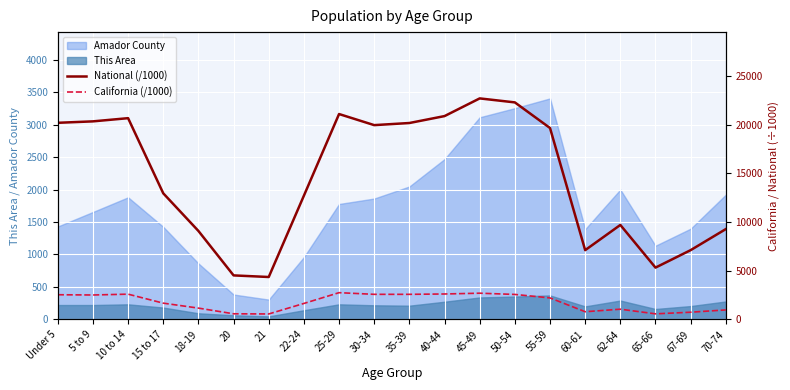

What position from the right is 50-54?

7